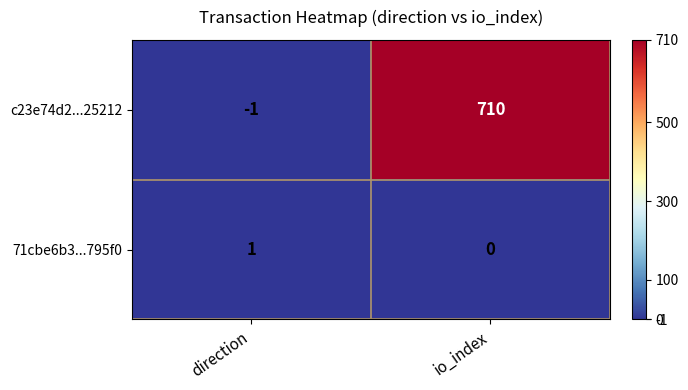

Reading left to right, extract all data points from this chart.

c23e74d2...25212: direction=-1	io_index=710
71cbe6b3...795f0: direction=1	io_index=0